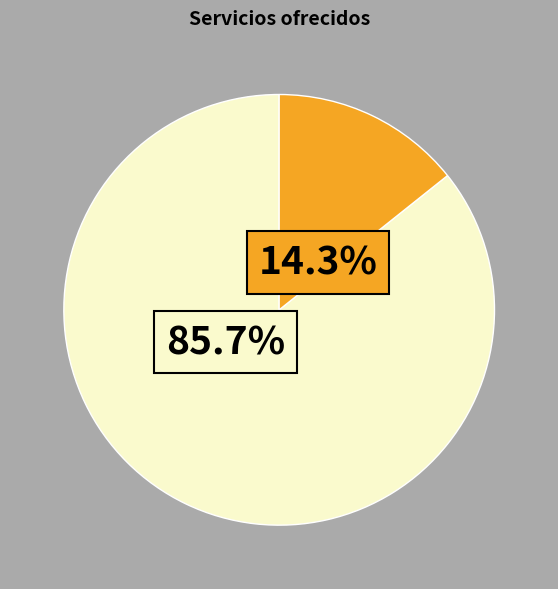

Is there a majority slice in this chart?

Yes